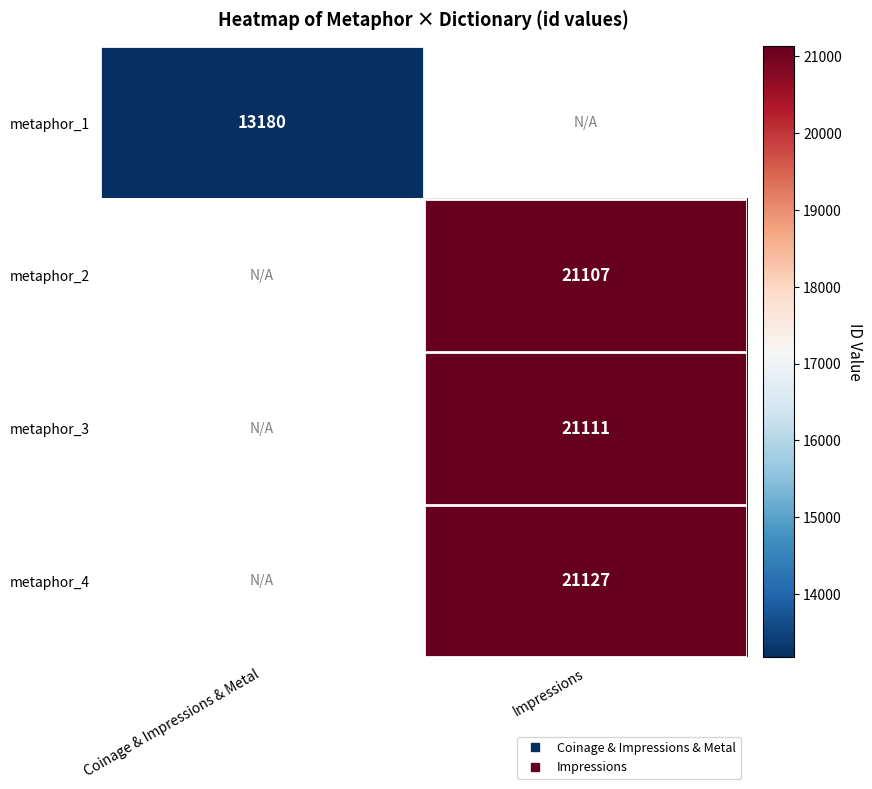

Rank the series by their maximum value, from lowest to highest.

metaphor_1, metaphor_2, metaphor_3, metaphor_4